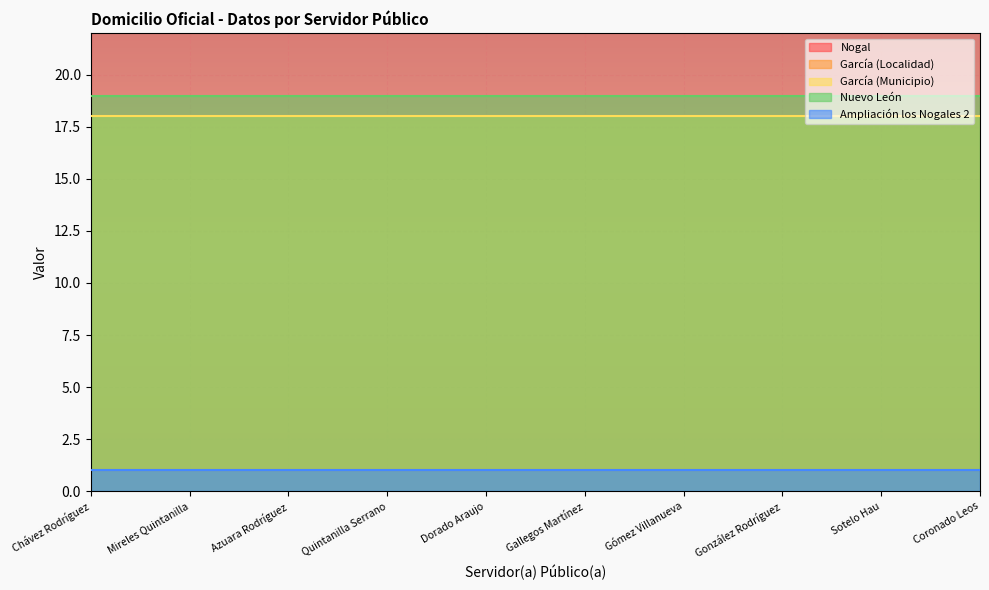

True or false: García (Municipio) and Nuevo León cross at least once.

False